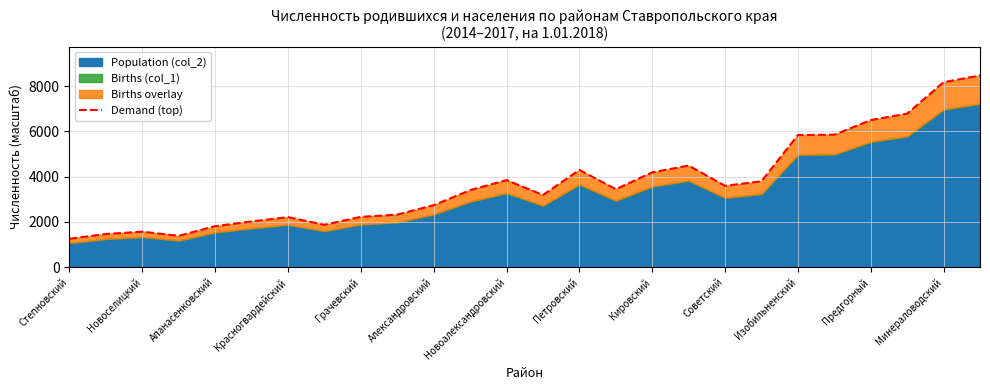

Reading right to left, list all the values displayed in this chart.

8474.7	8177.5	6788.3	6500.2	5854.6	5839.7	3794.0	3594.4	4490.0	4188.1	3444.2	4296.7	3188.3	3846.6	3402.4	2738.6	2320.5	2222.0	1870.2	2208.3	2020.4	1808.8	1382.2	1566.4	1463.2	1253.7